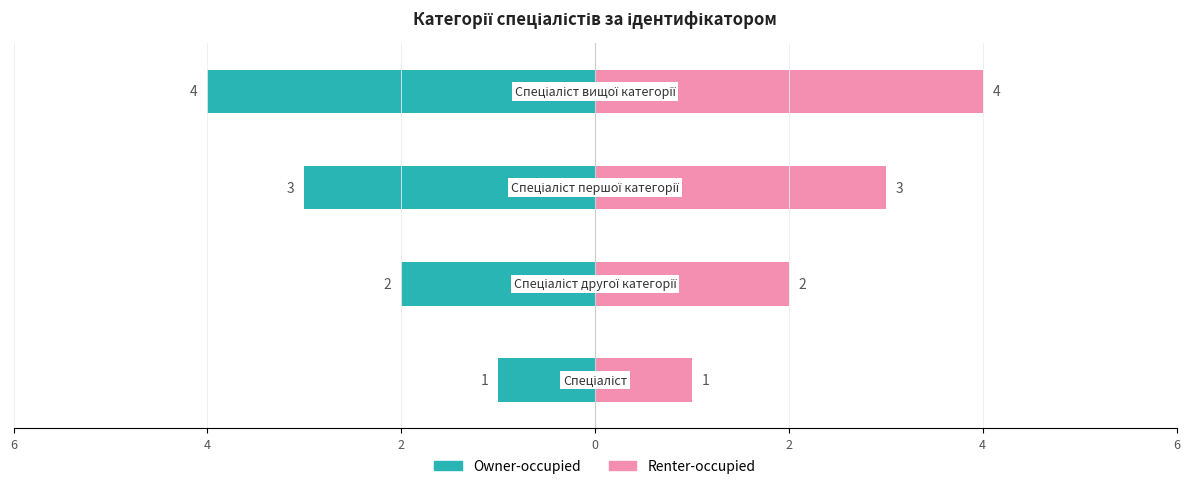

The Ідентифікатор (Owner-occupied) series shows -7 at 0. True or false?

False